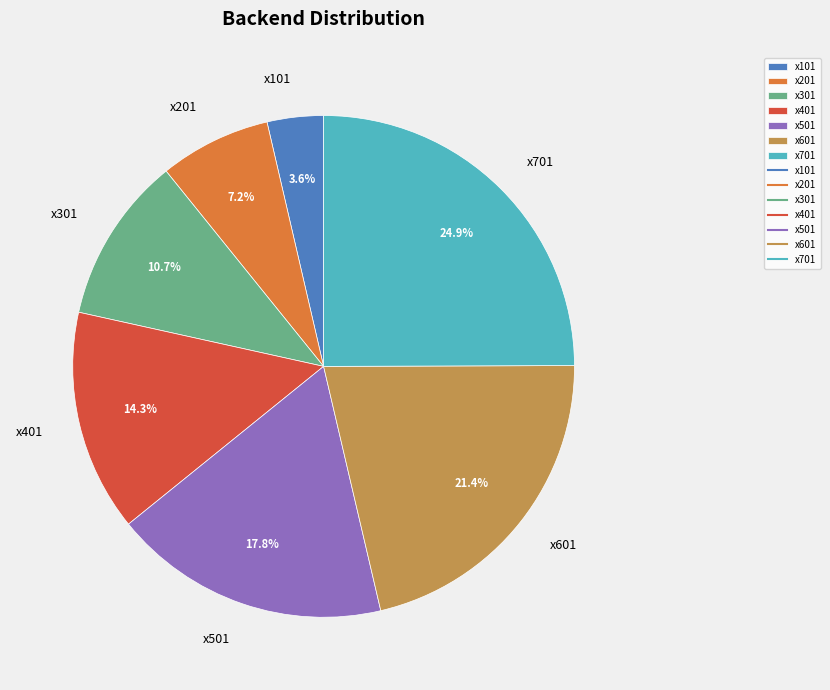

Does any single category account for the majority?

No